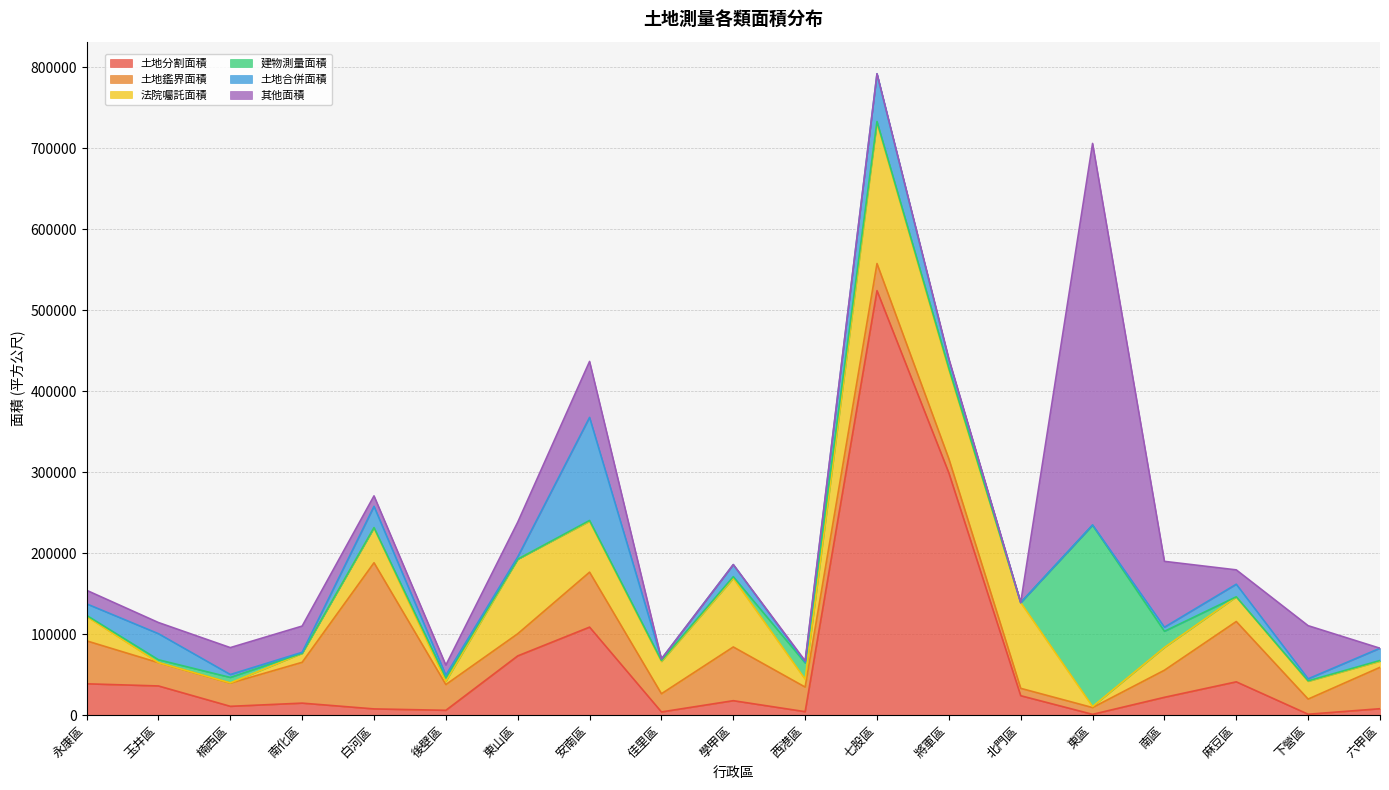

The value of 法院囑託面積 at 六甲區 is 7581.9. True or false?

True